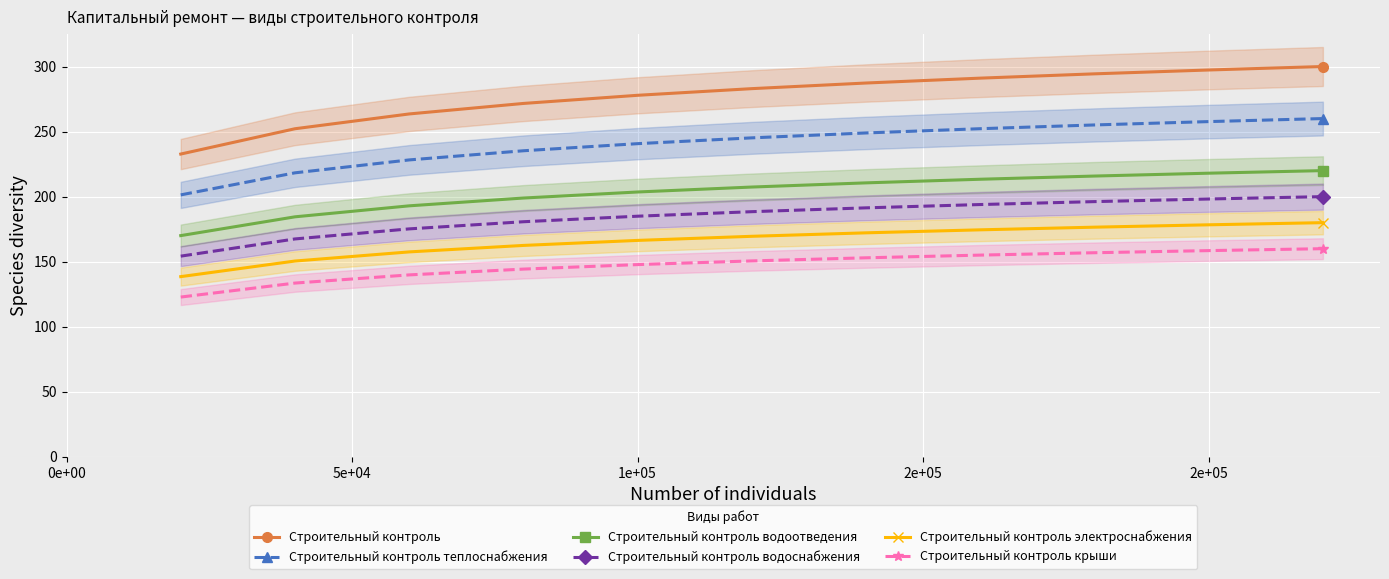

True or false: Строительный контроль водоснабжения and Строительный контроль водоотведения intersect in this chart.

False